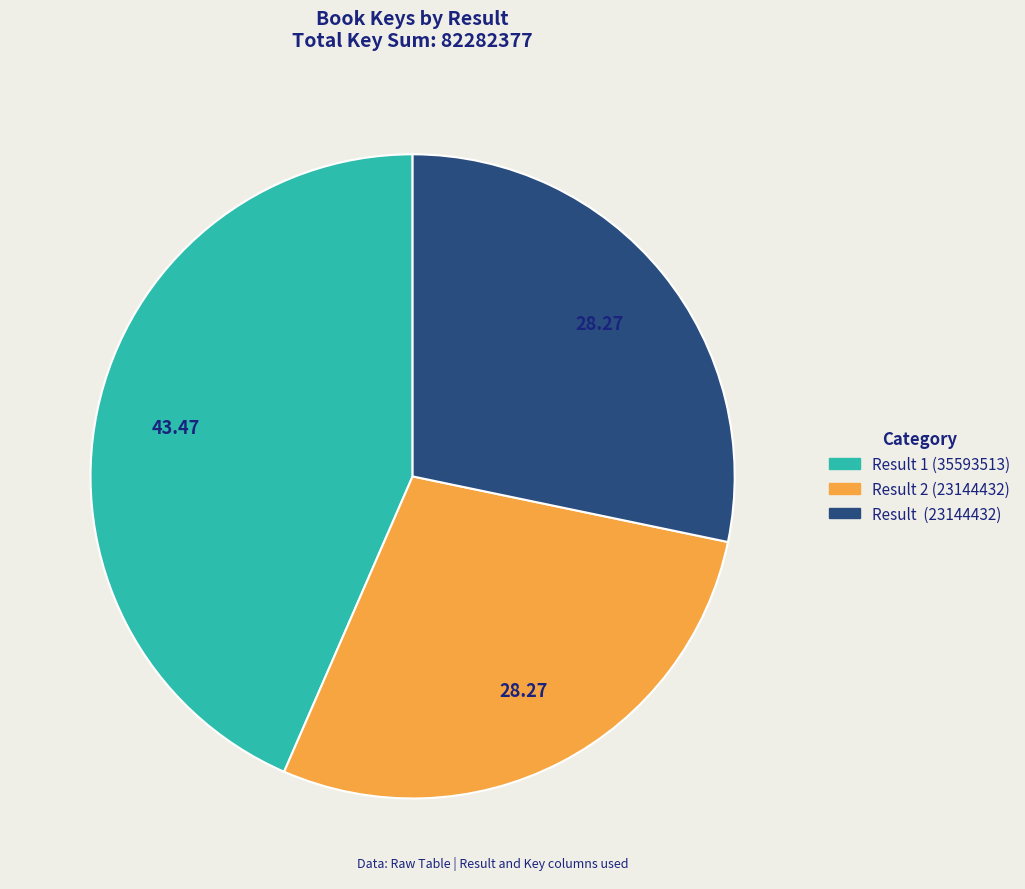

Is there a majority slice in this chart?

No